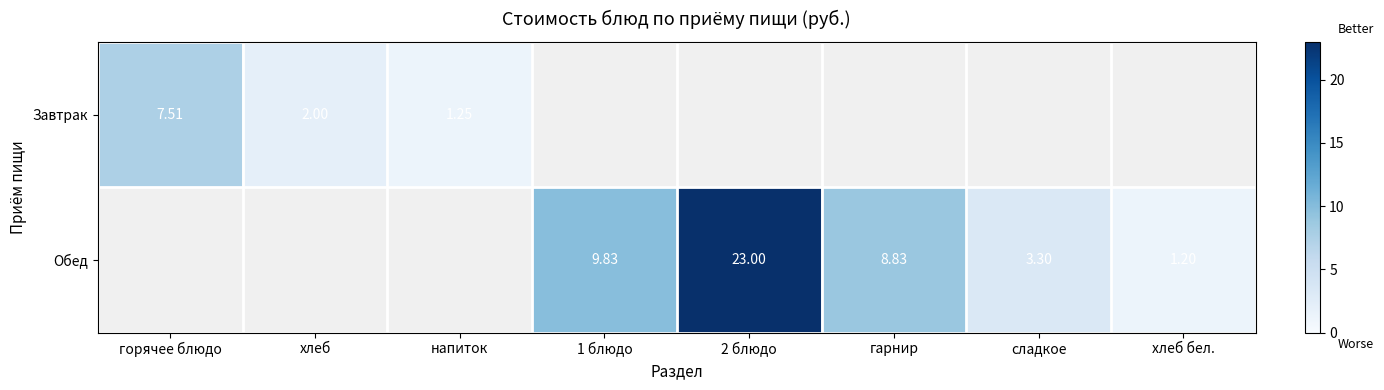

At which label does Обед reach its peak?

горячее блюдо